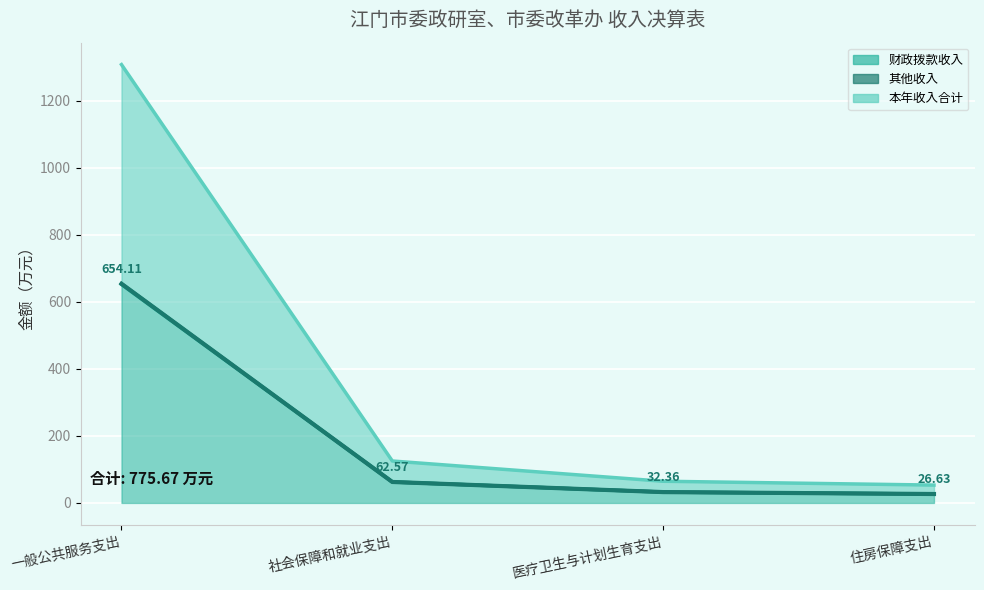

Reading left to right, list all the values displayed in this chart.

654.1	62.6	32.4	26.6